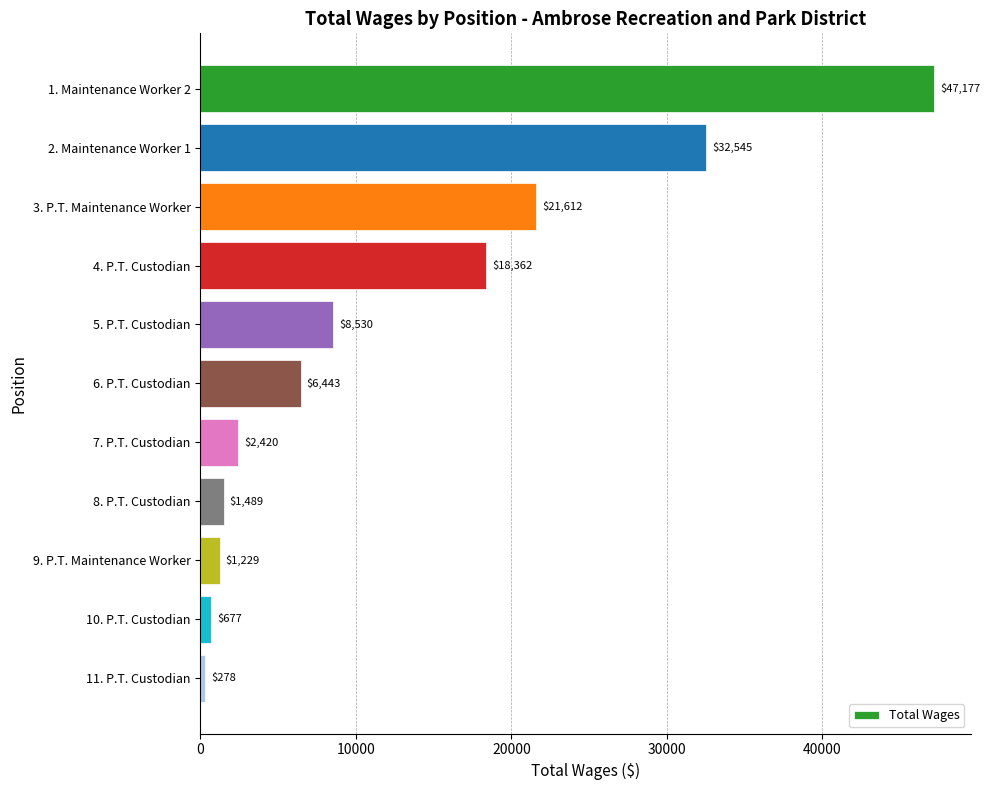

What position from the top is 7. P.T. Custodian?

7